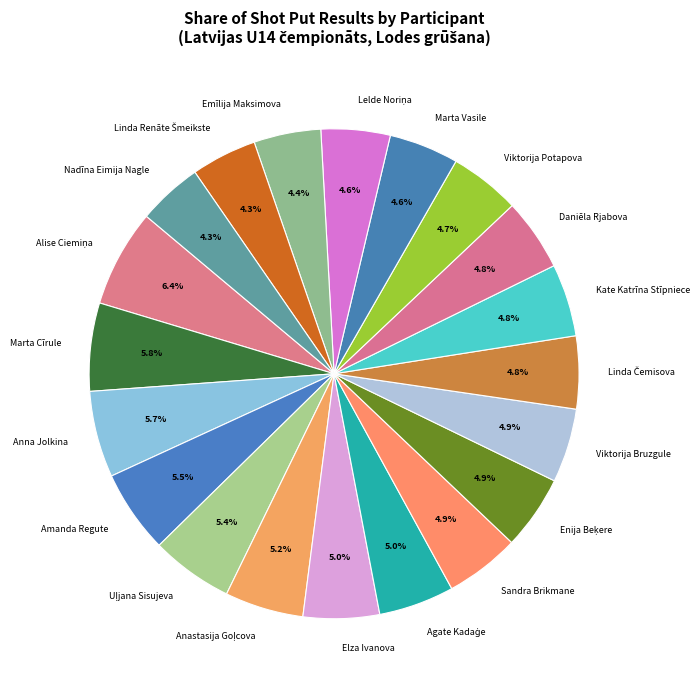

How many segments does this pie chart have?

20